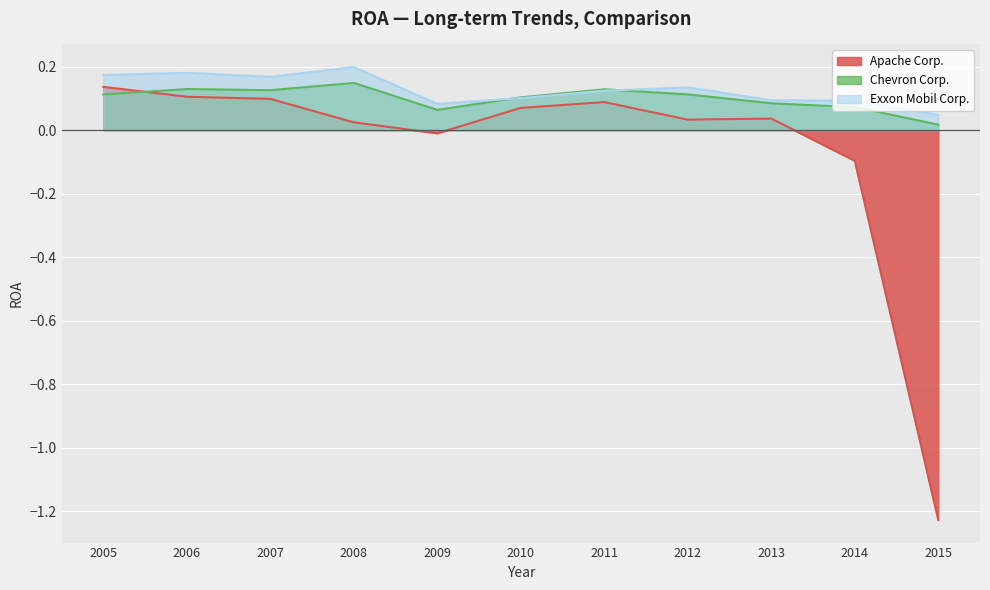

What is the value of the Exxon Mobil Corp. point at the 9th from the left?

0.1